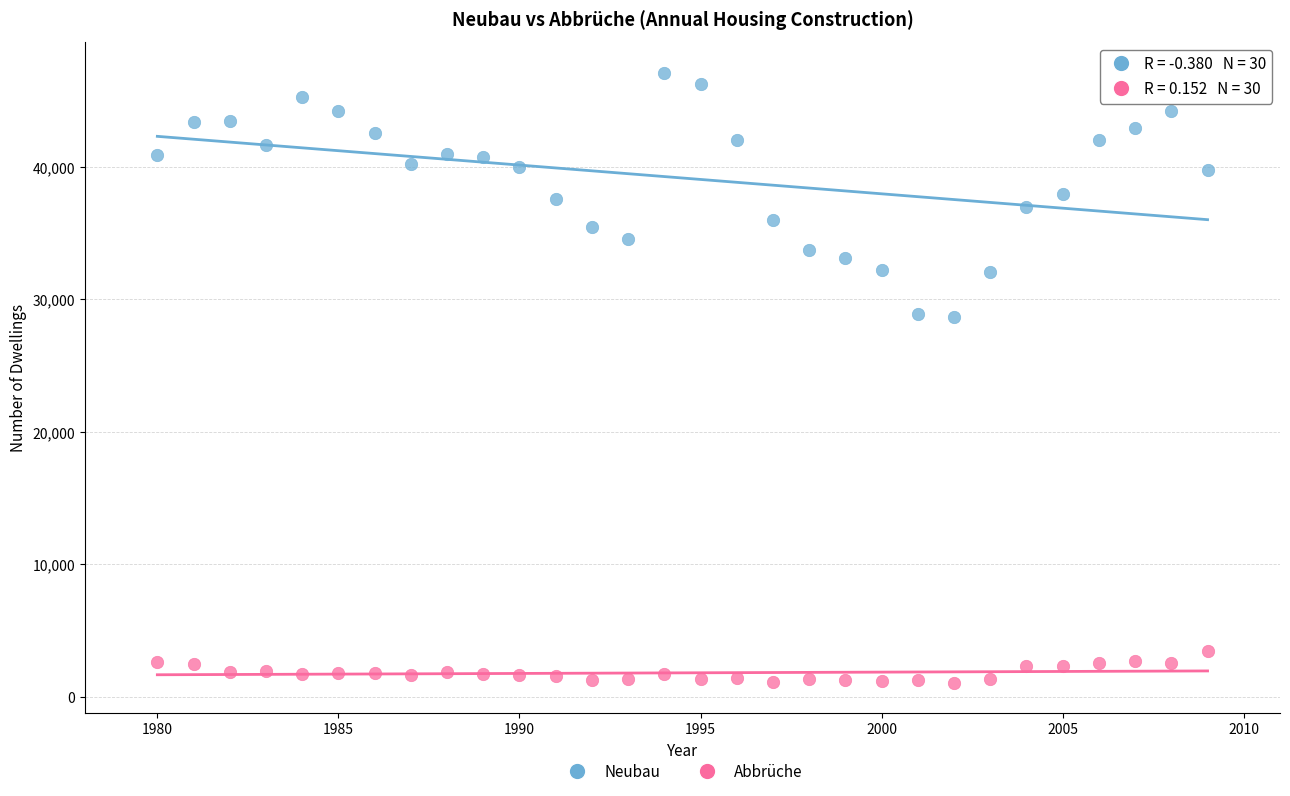

Which series has the largest Y range (max minus min)?

Neubau